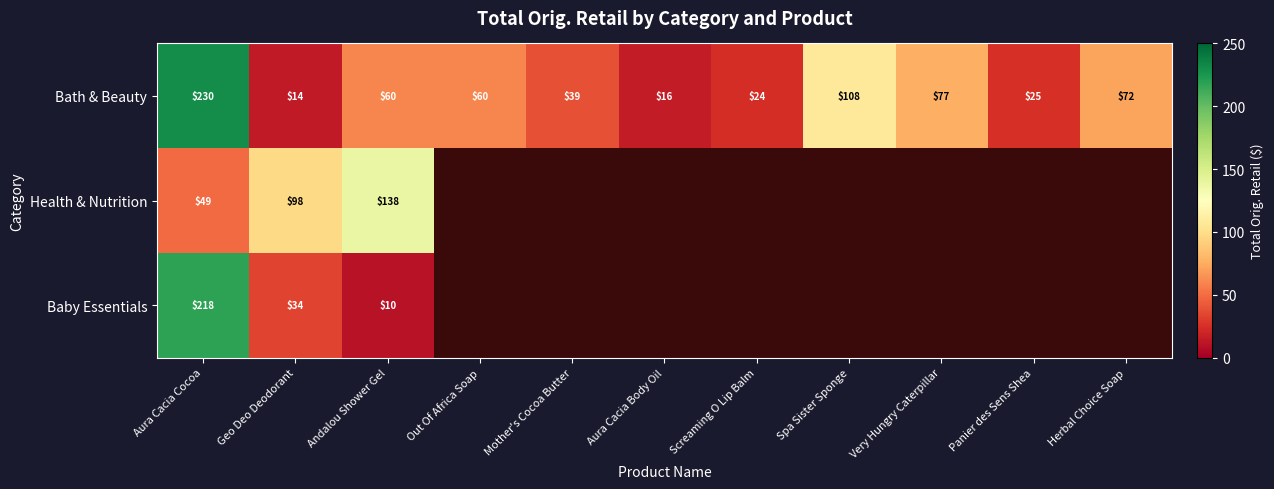

At Geo Deo Deodorant, list the series in order from largest to smallest.

Health & Nutrition, Baby Essentials, Bath & Beauty